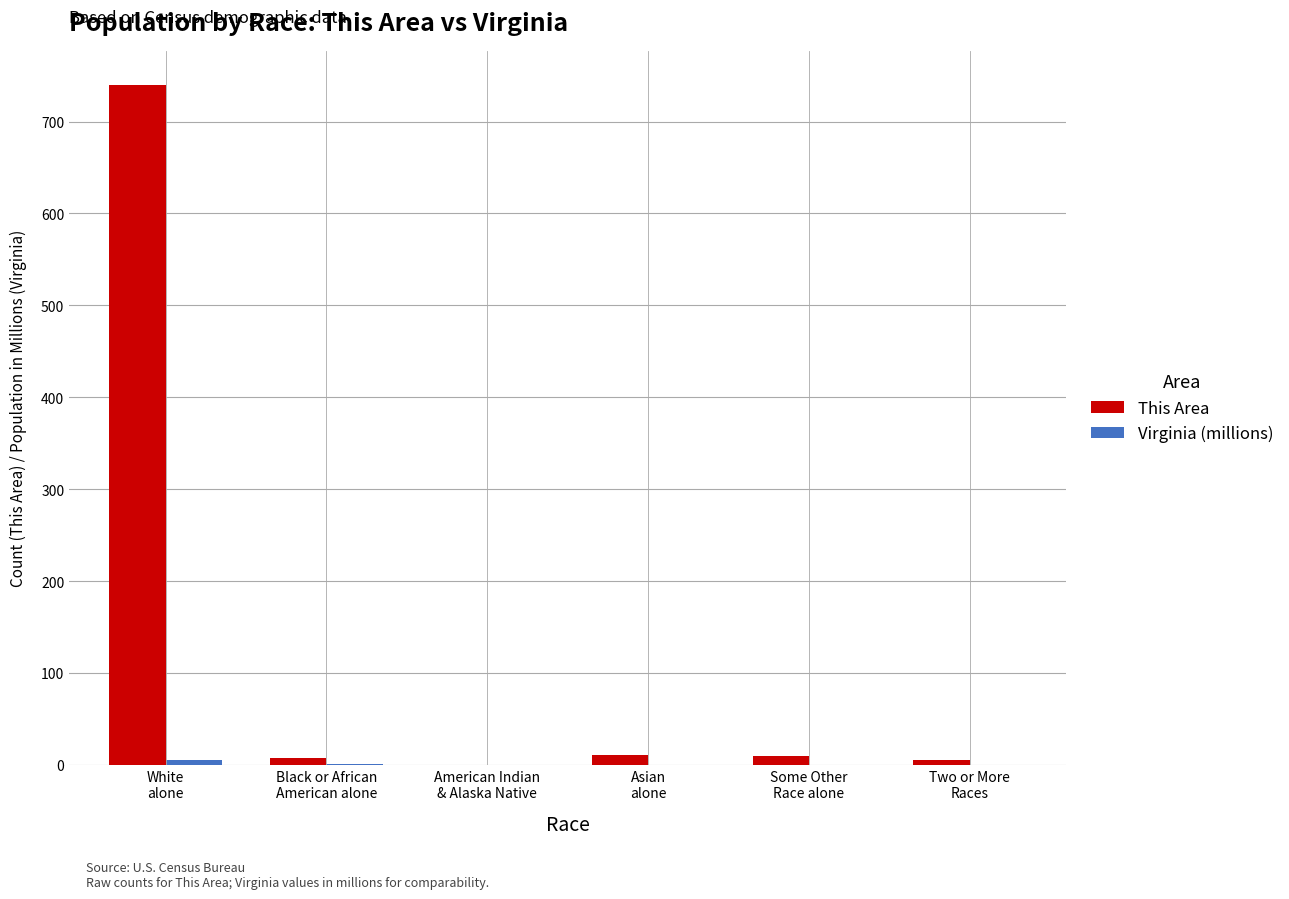

Which series has the largest total across all categories?

This Area